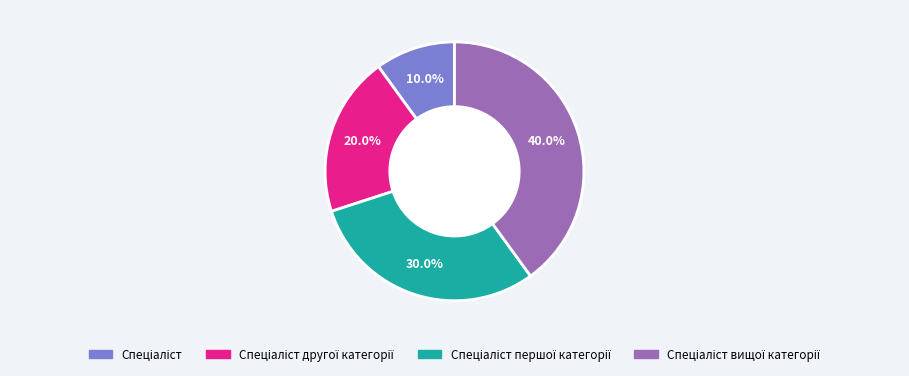

Is there any slice that represents more than half of the pie?

No